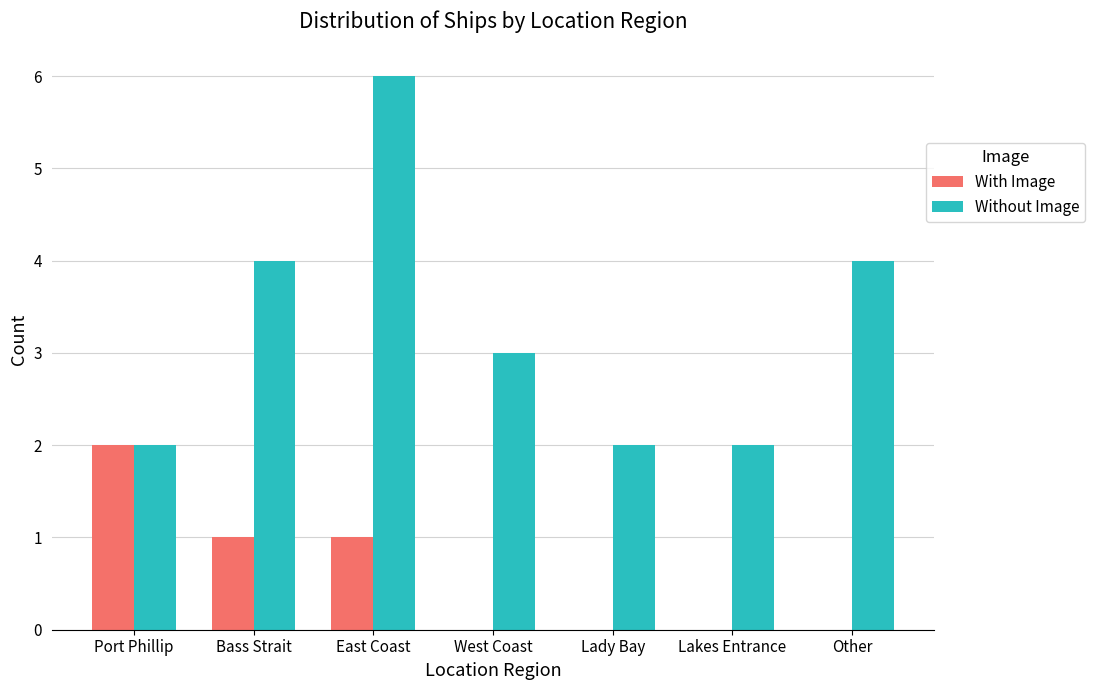

Read the Without Image value at West Coast.

3